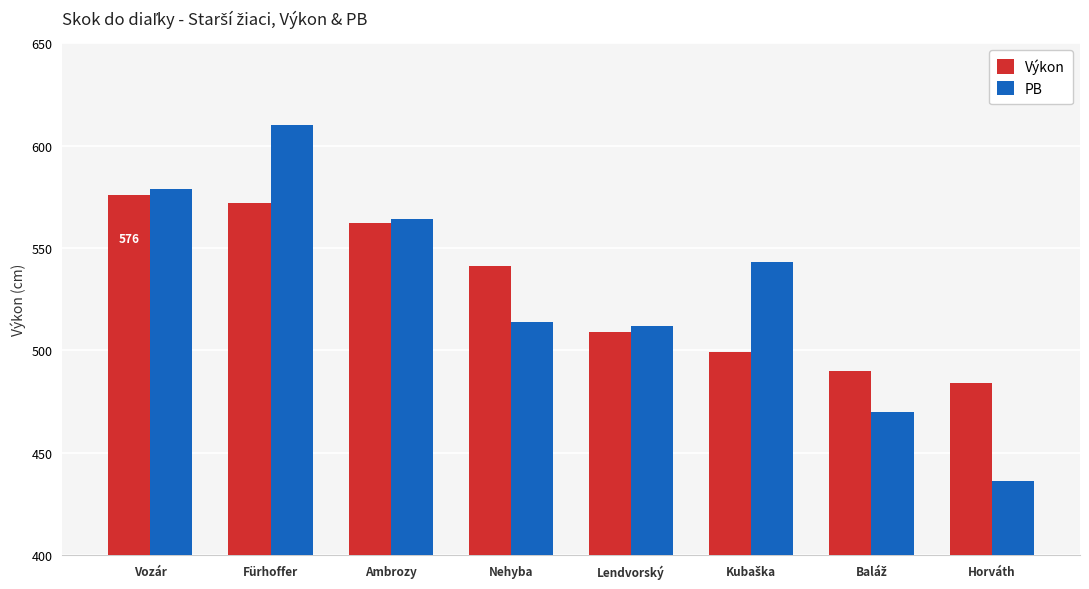

What is the spread (max minus min) of values at Ambrozy?

2